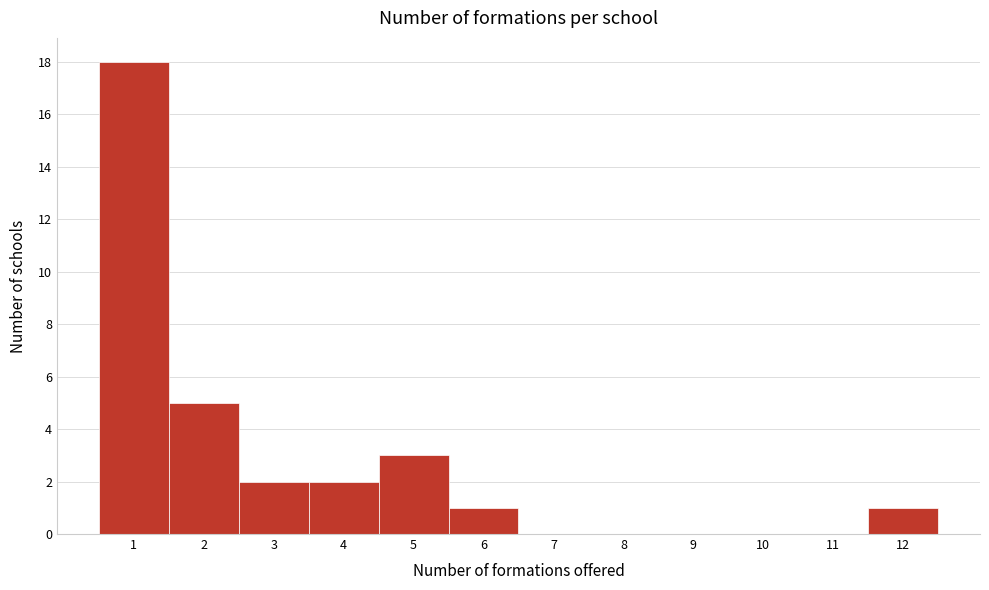

Which range on the x-axis has the tallest bar?

0.5 to 1.5